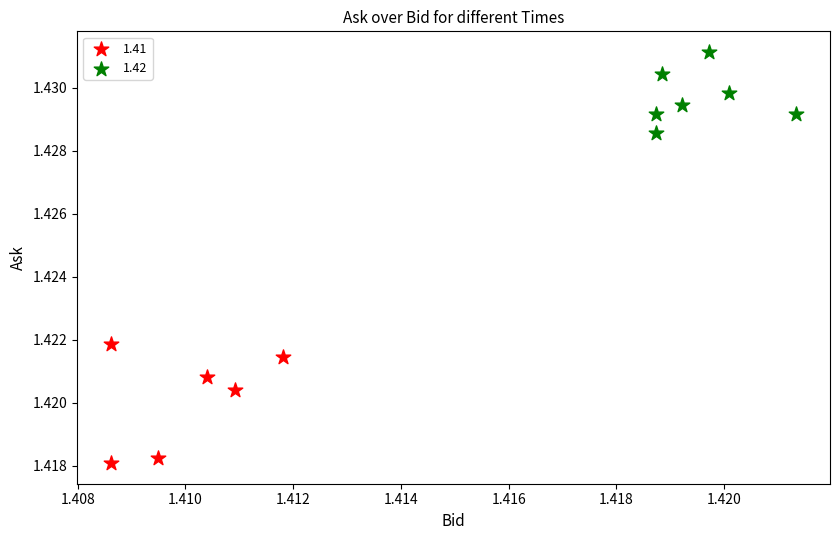

Which series reaches the minimum Y coordinate?

1.41